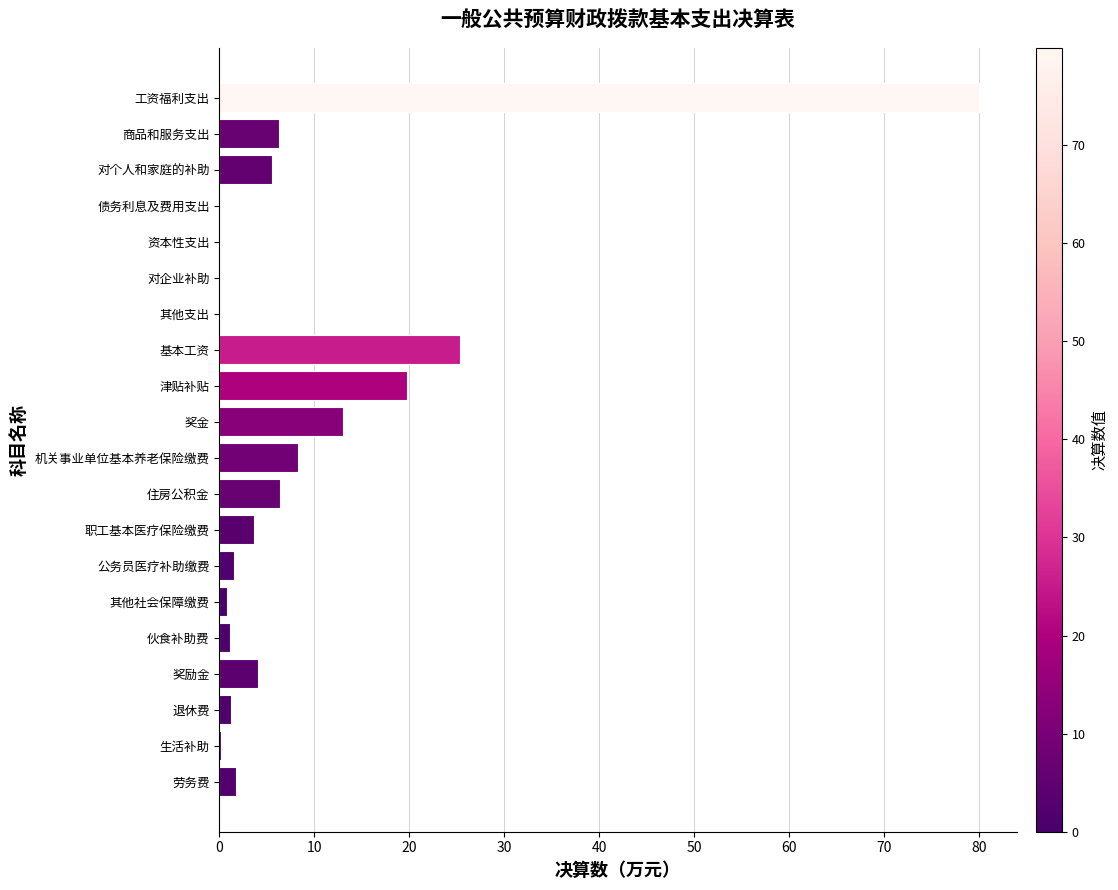

Which label corresponds to the largest value in the chart?

工资福利支出